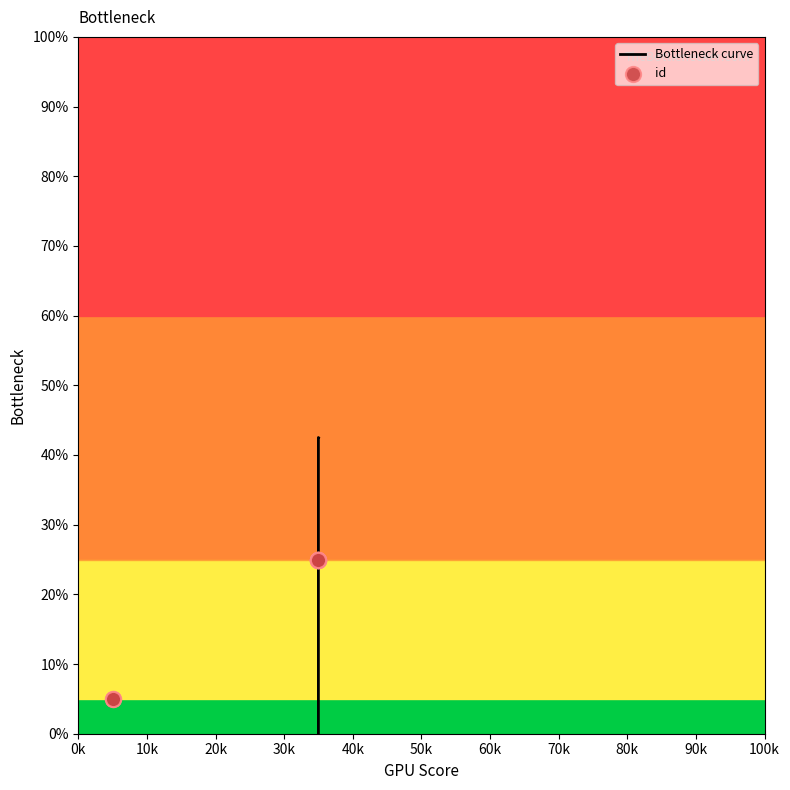

What is the change in value from 3347 to 5748?

+19.9